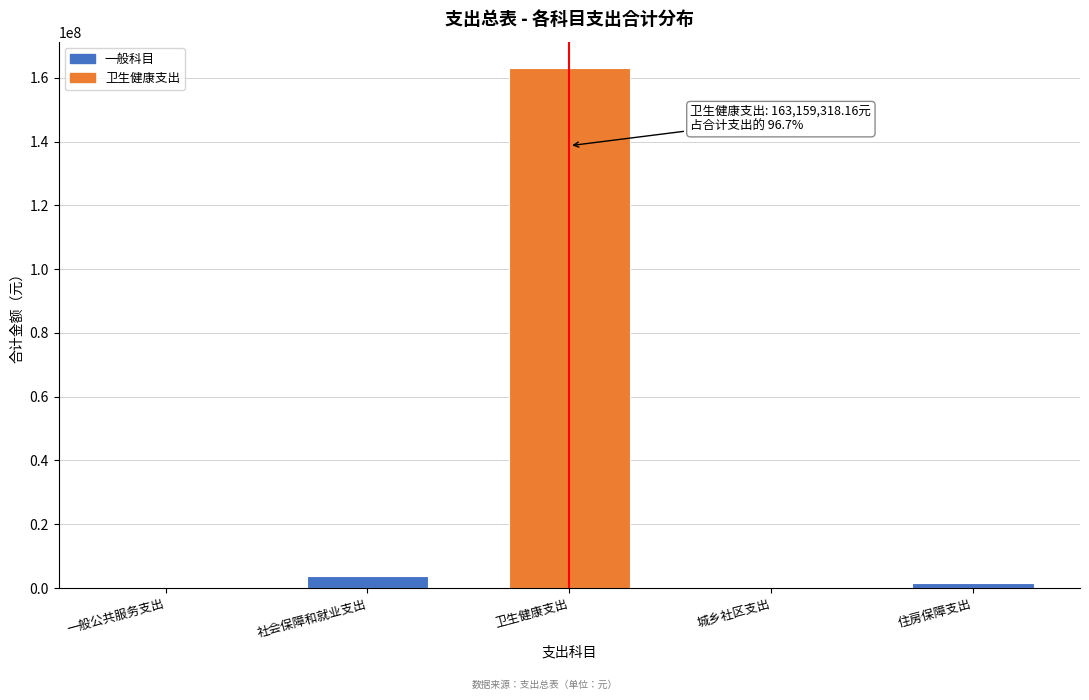

What is the approximate value at 社会保障和就业支出?

3789542.1